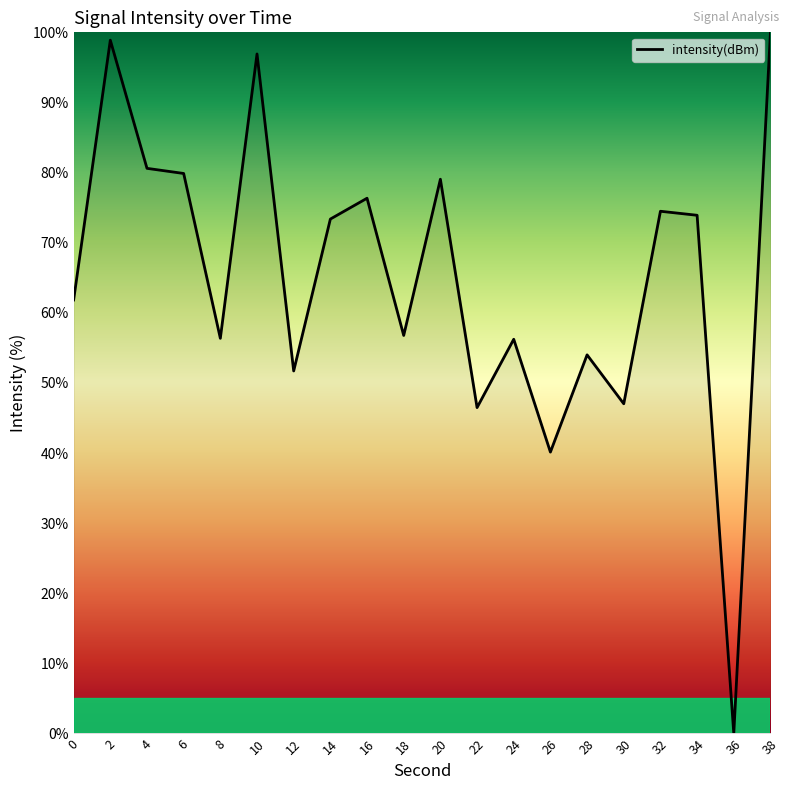

Where is the data nearest to the value 50?

12